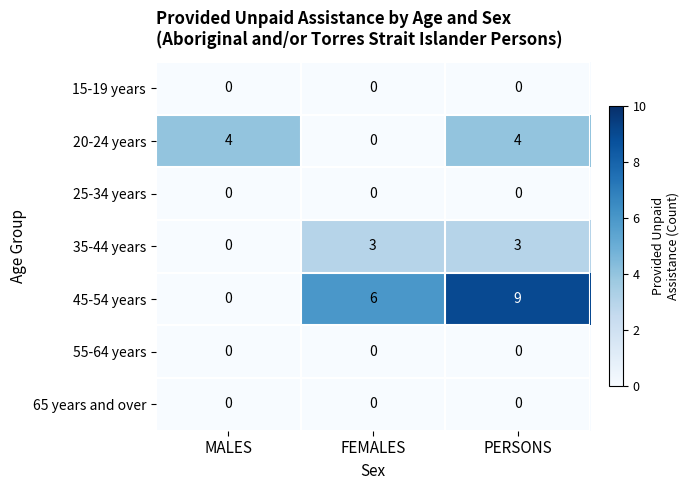

How many series are shown in this chart?

7